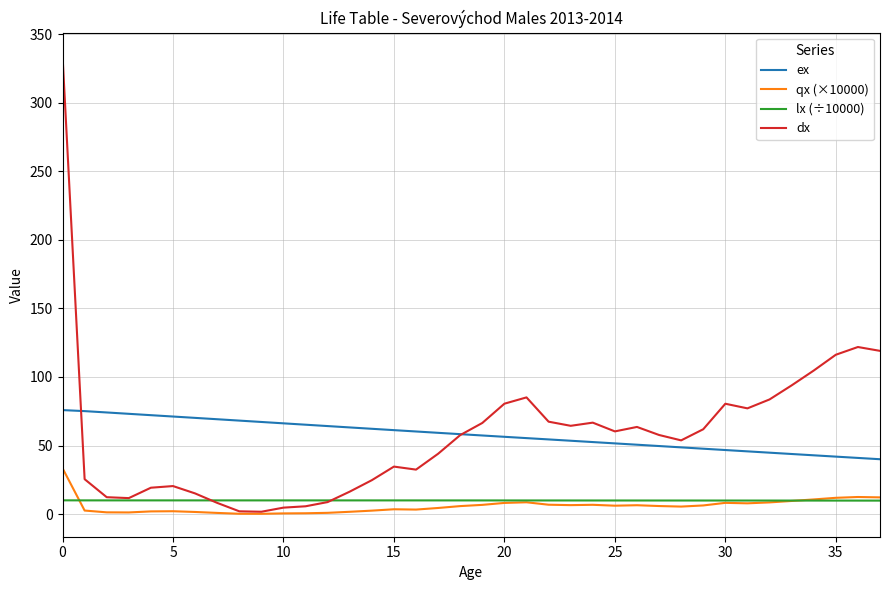

Which series has the largest range (max minus min)?

dx